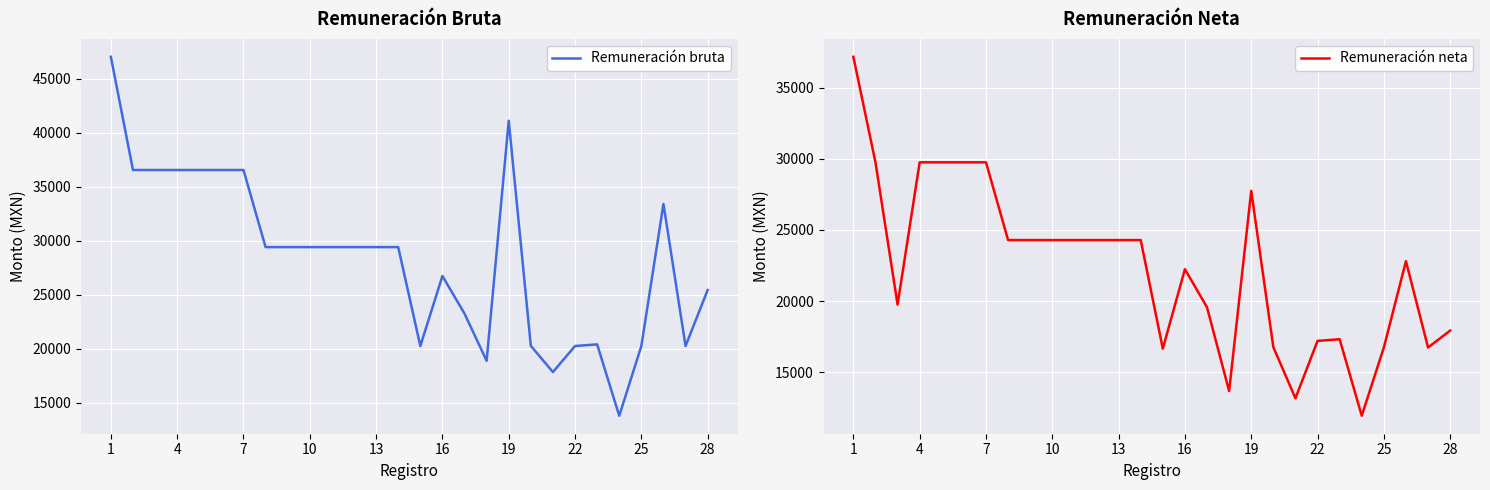

What is the maximum value for Remuneración bruta?

47040.4